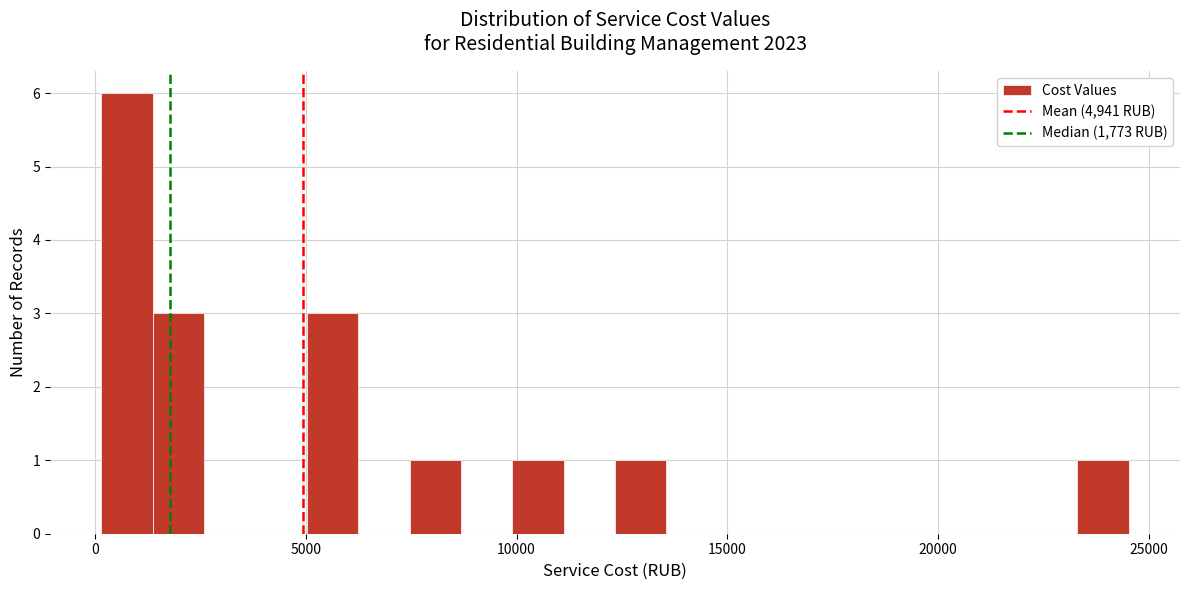

Around what value on the x-axis is the tallest bar? Give the approximate position of its centre, as read against the axis.

1000